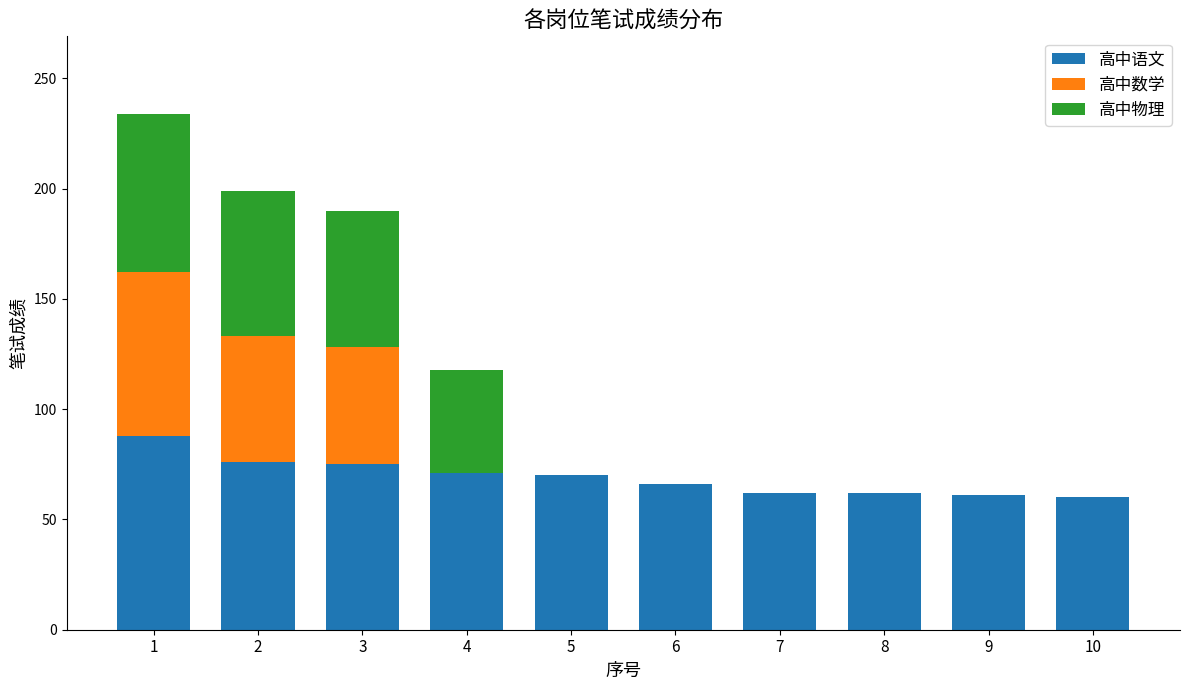

What is the total value across all series at 6?

66